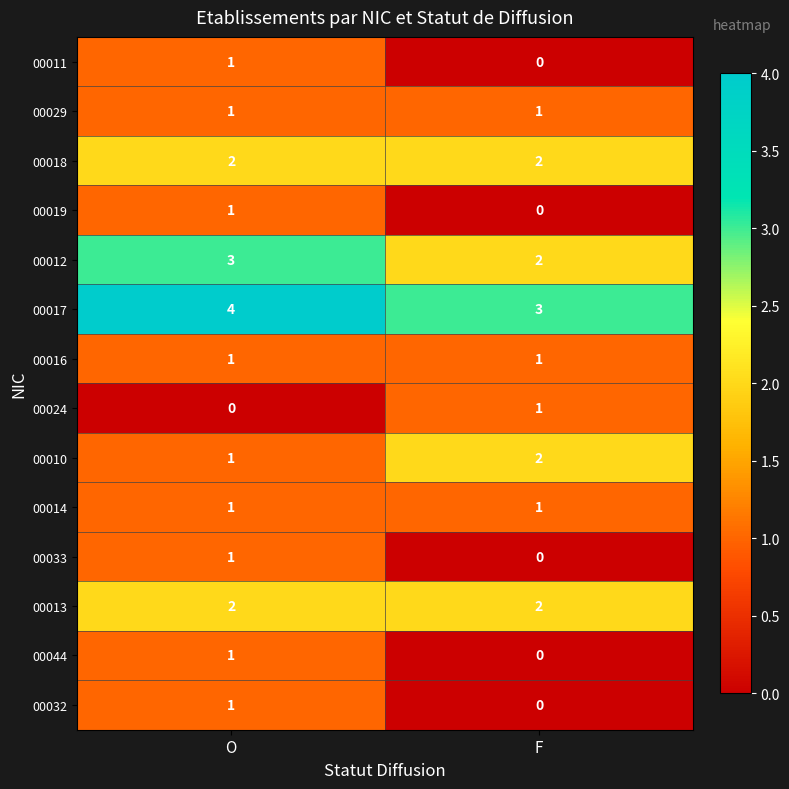

At which category does the chart reach its peak across all series?

O